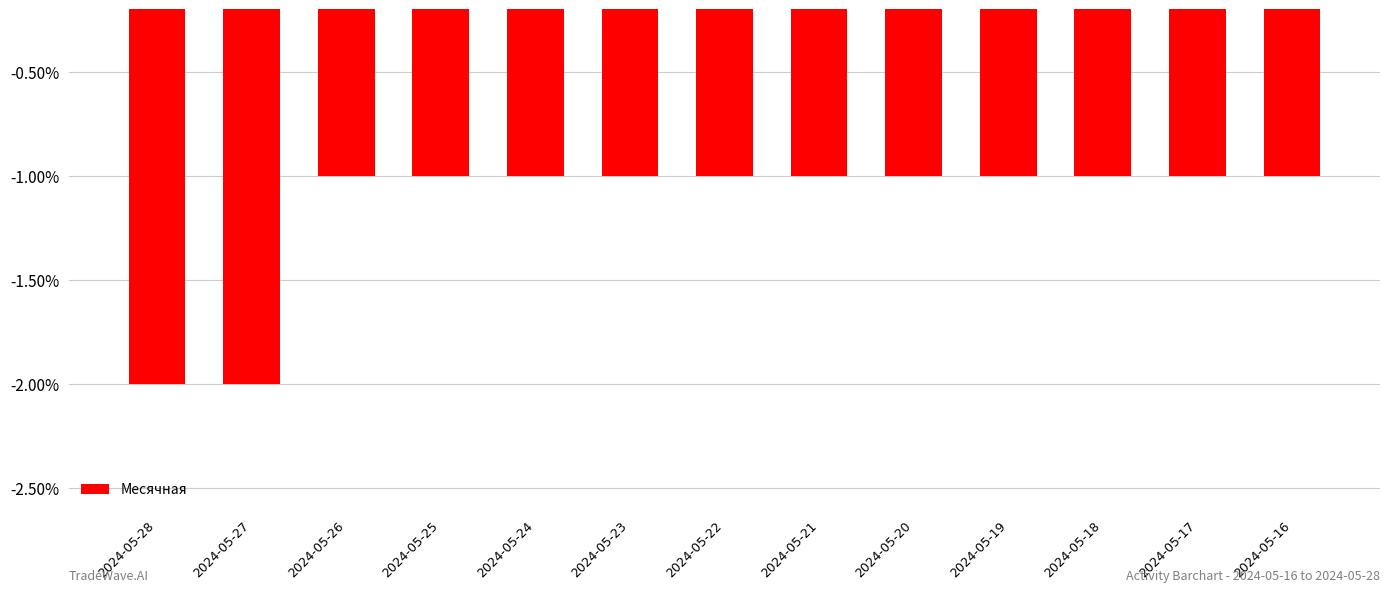

The value at 2024-05-17 is -1. True or false?

True